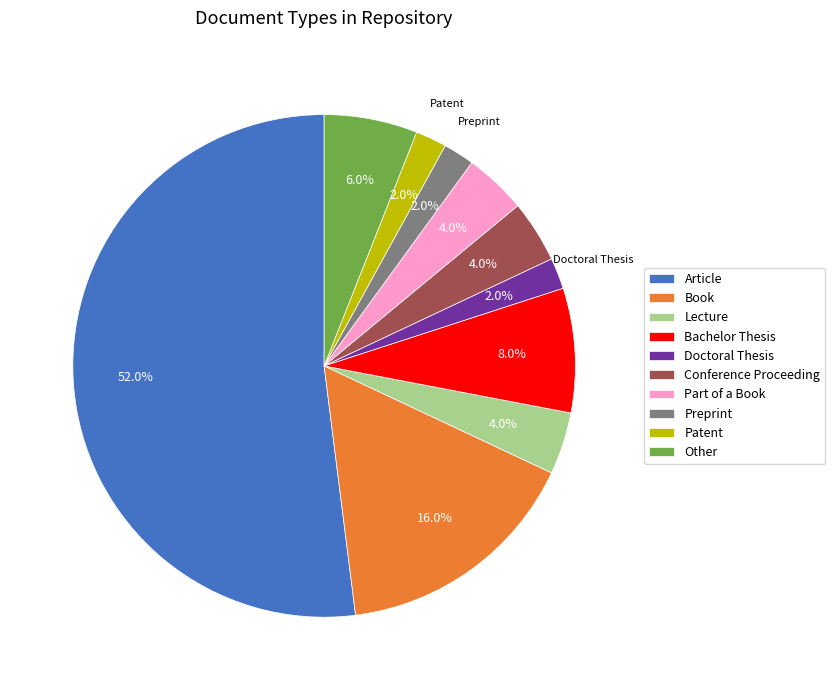

To the nearest percent, what is the difference between the Lecture and Article slice percentages?

48%